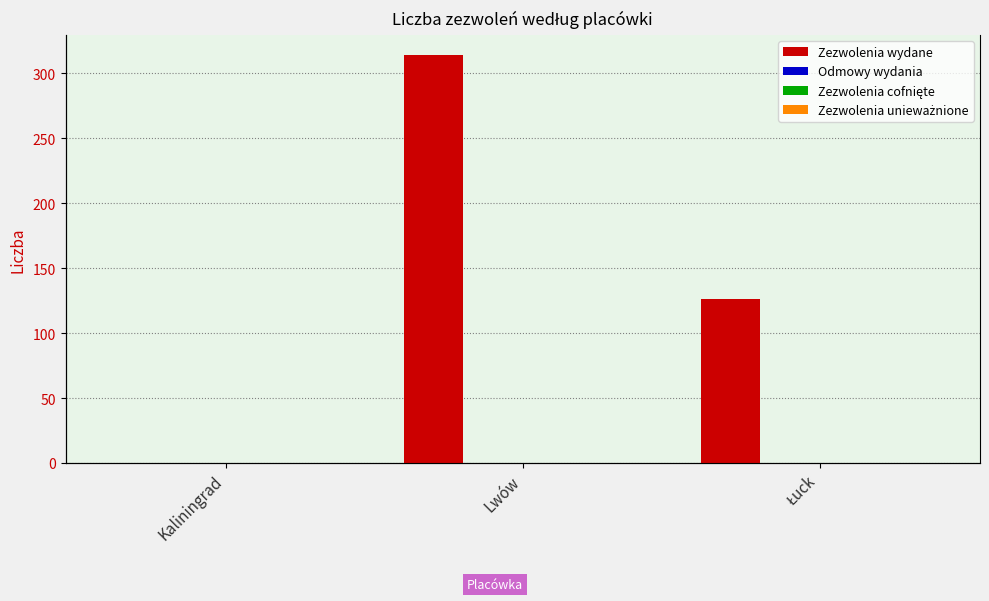

At which category is the sum across all series the highest?

Lwów